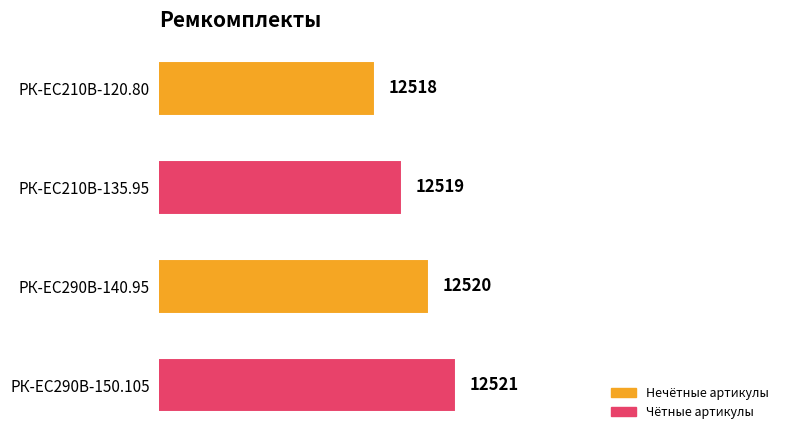

What is the change in value from РК-EC210В-120.80 to РК-EC210В-135.95?

+1